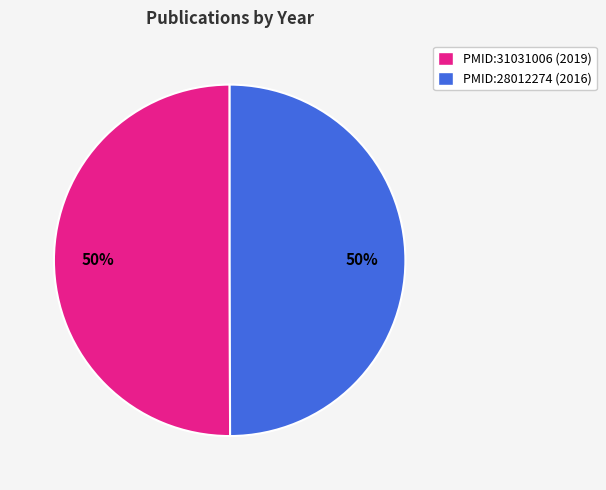

True or false: PMID:28012274 accounts for 50% of the total.

True